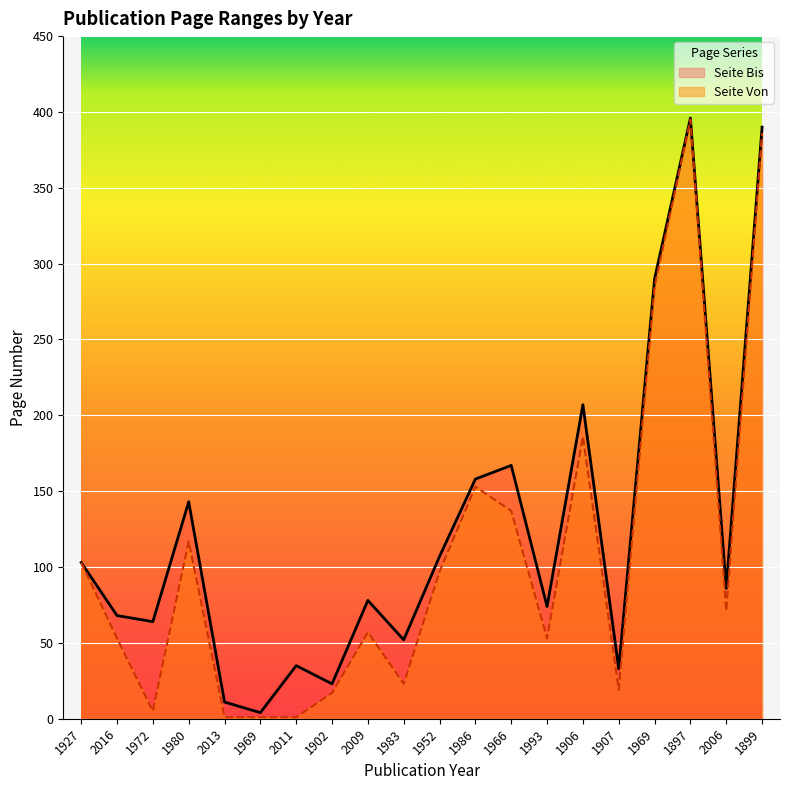

How many lines are shown in the chart?

2